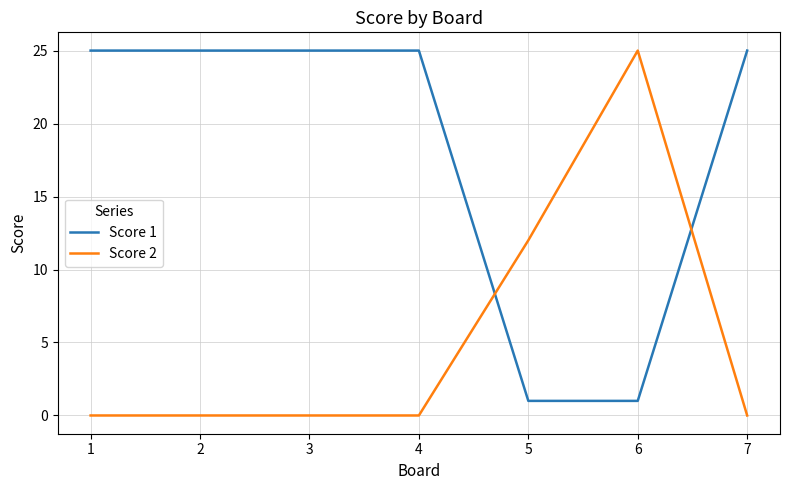

The Score 1 series shows 1 at 5. True or false?

True